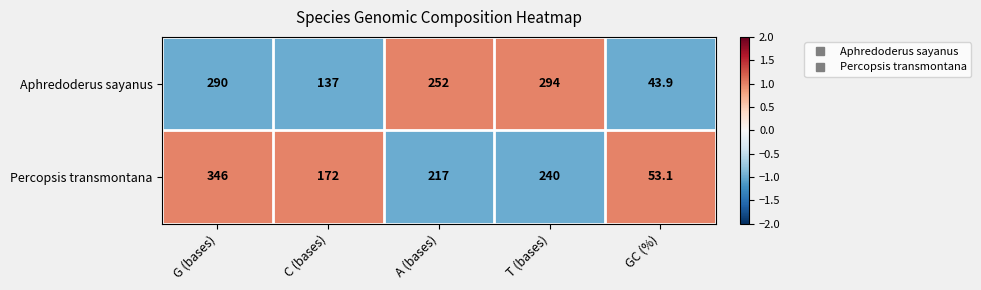

Which series has the largest total across all categories?

Percopsis transmontana